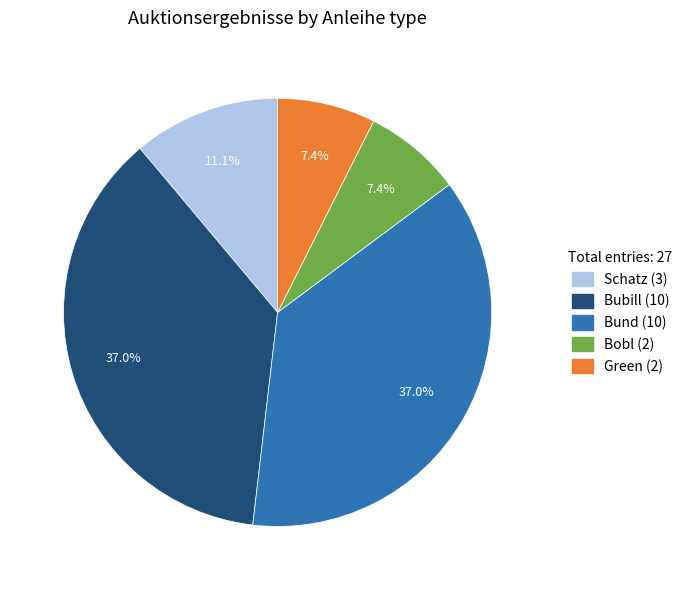

To the nearest percent, what percentage of the pie is Bubill?

37%